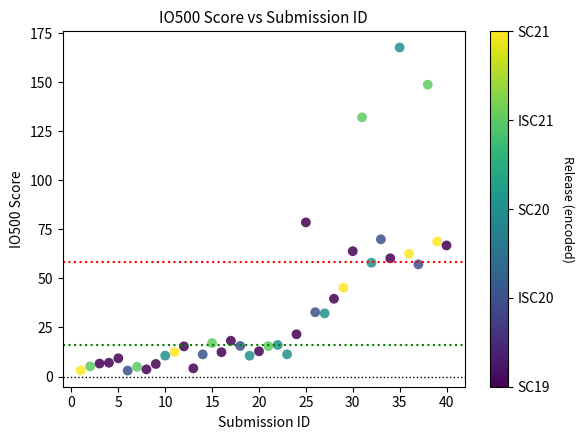

What is the range of Y values (max minus min)?

164.6